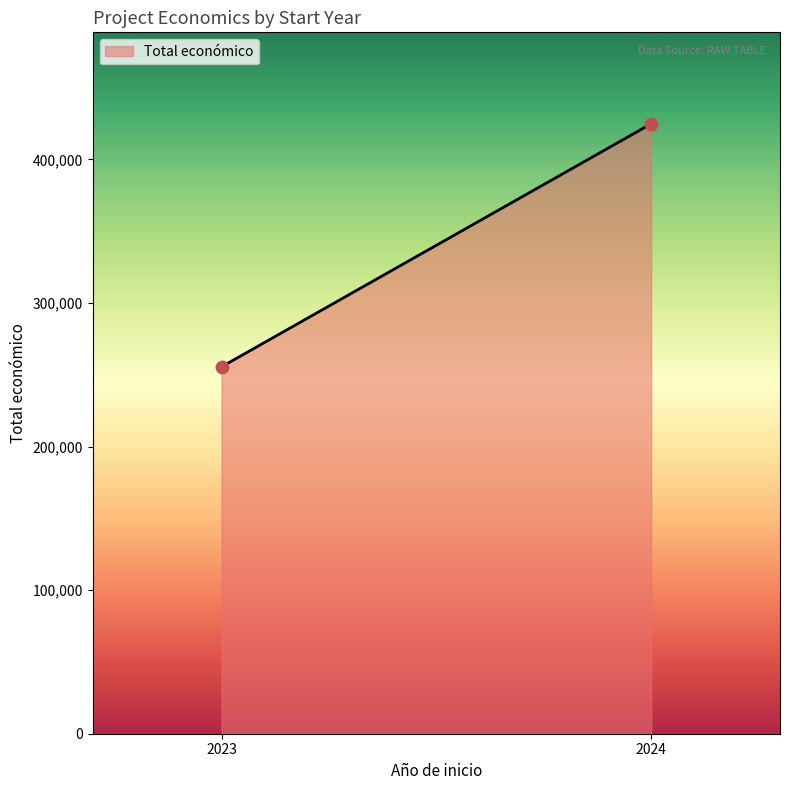

What is the smallest value displayed?

255516.0